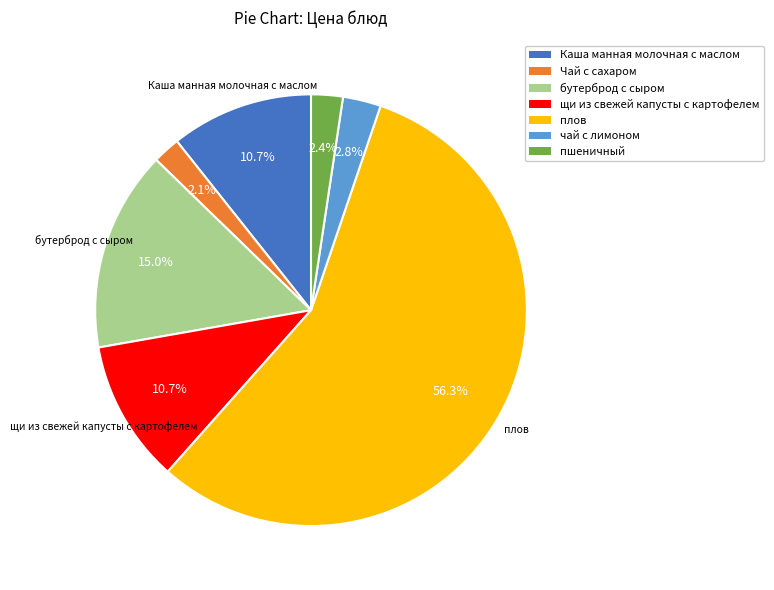

What percentage is the Чай с сахаром slice, to the nearest percent?

2%